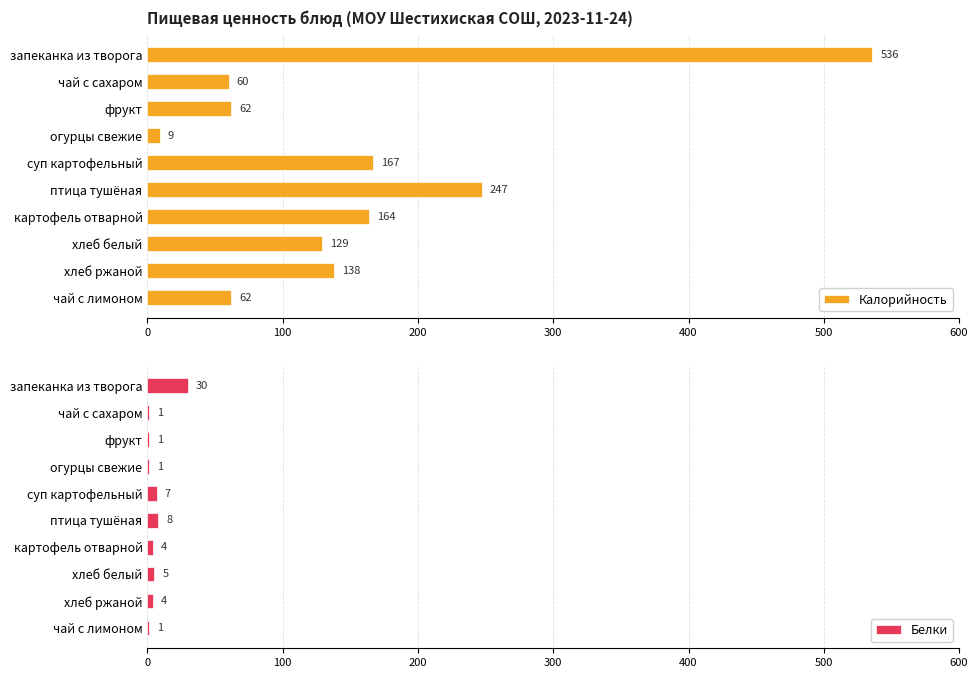

How many bars are there in each group?

2